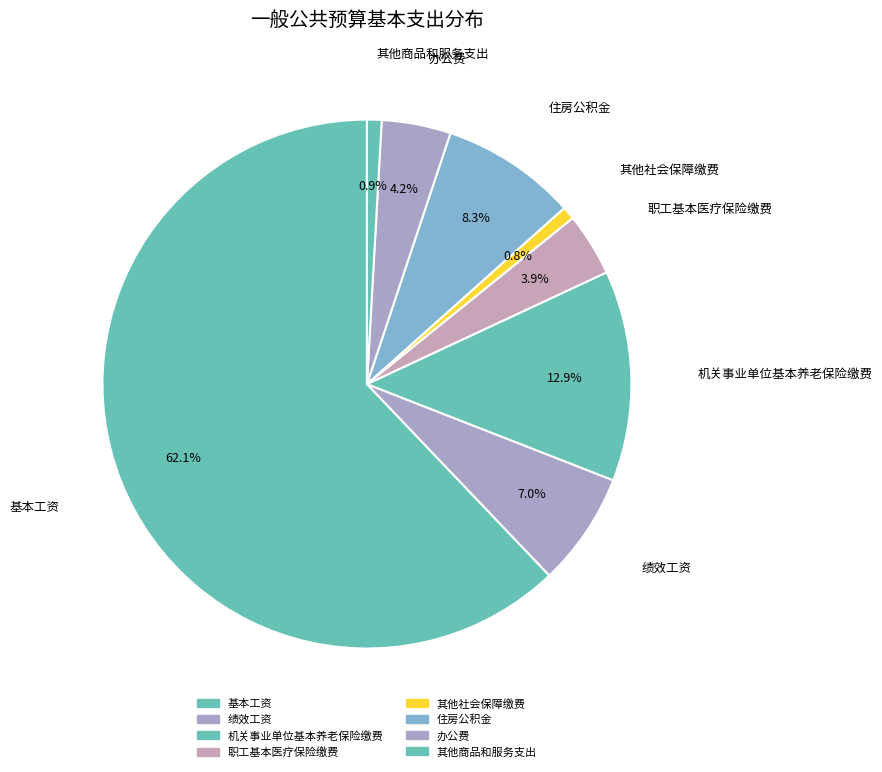

Do 住房公积金 and 职工基本医疗保险缴费 together represent more than half of the pie?

No